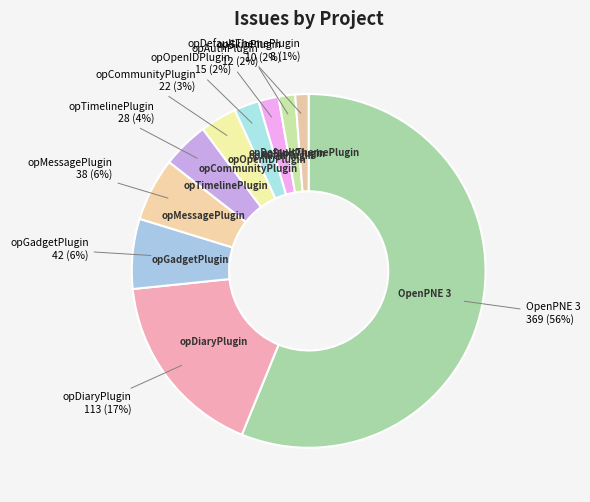

Which category has the biggest portion of the pie?

OpenPNE 3